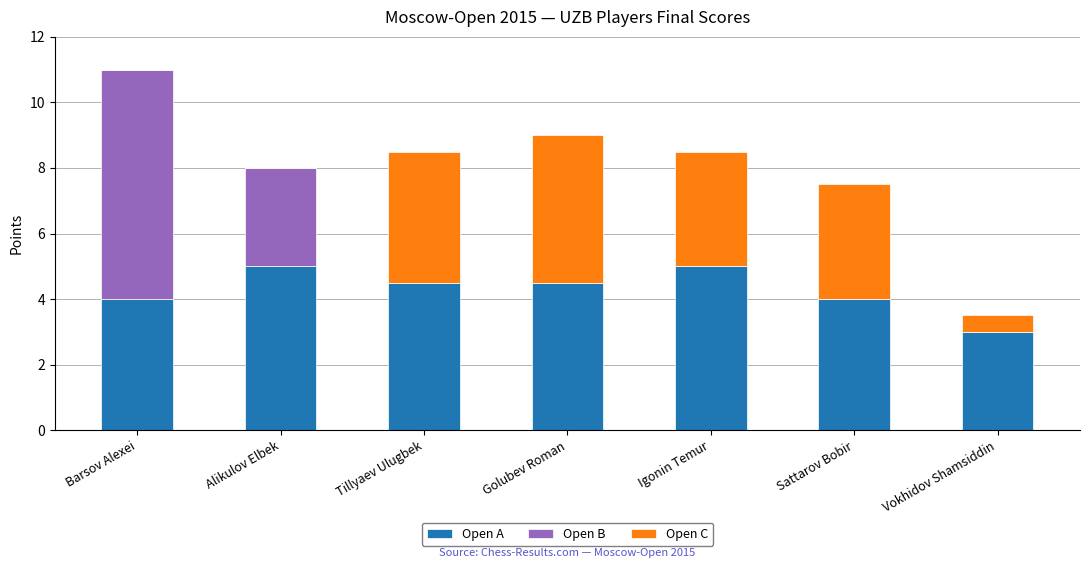

At which category is the sum across all series the highest?

Barsov Alexei